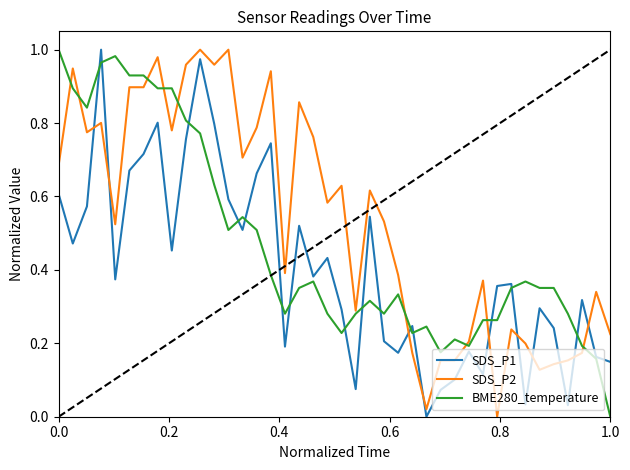

Rank the series by their average value, from lowest to highest.

SDS_P1, BME280_temperature, SDS_P2